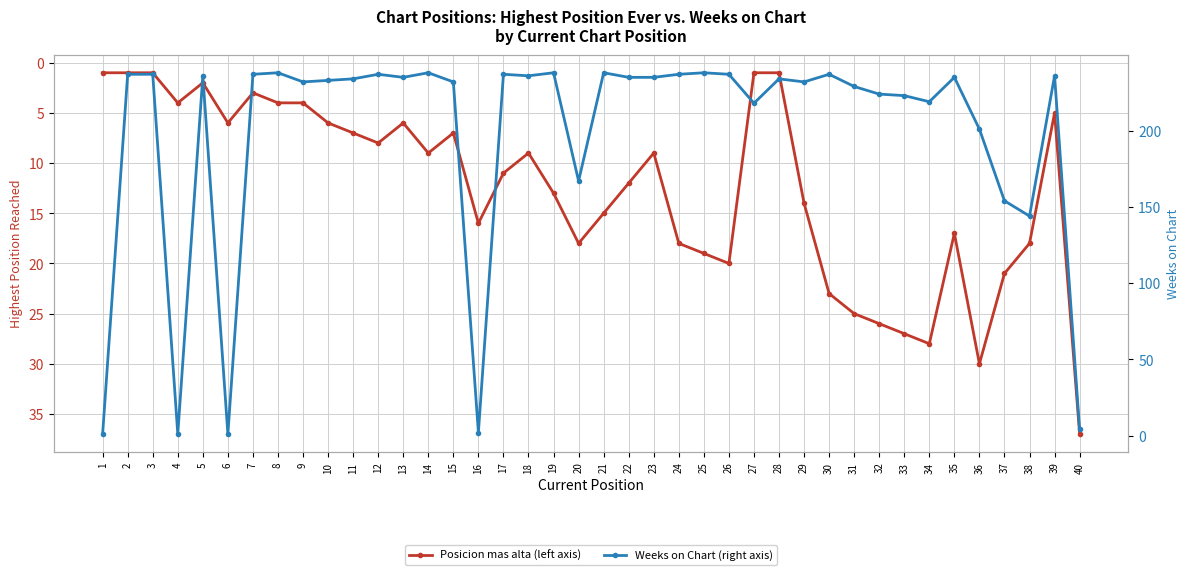

Is it true that Weeks on Chart (right axis) equals 238 at 19?

True